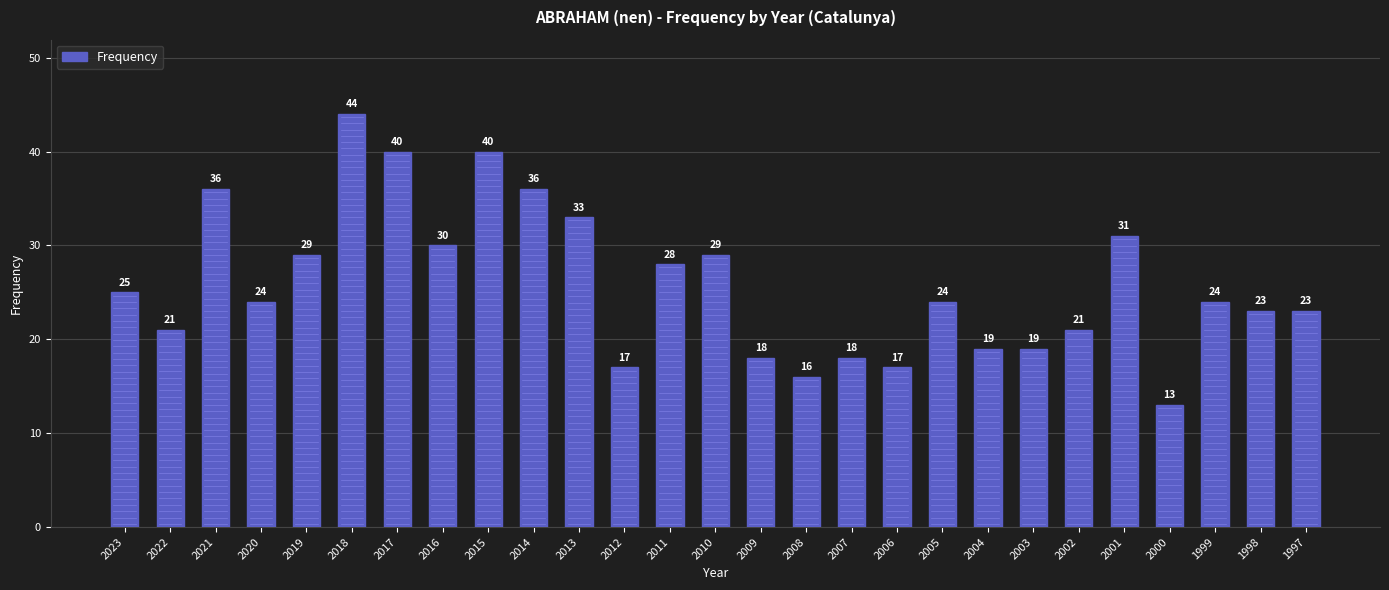

How many series are shown in this chart?

1